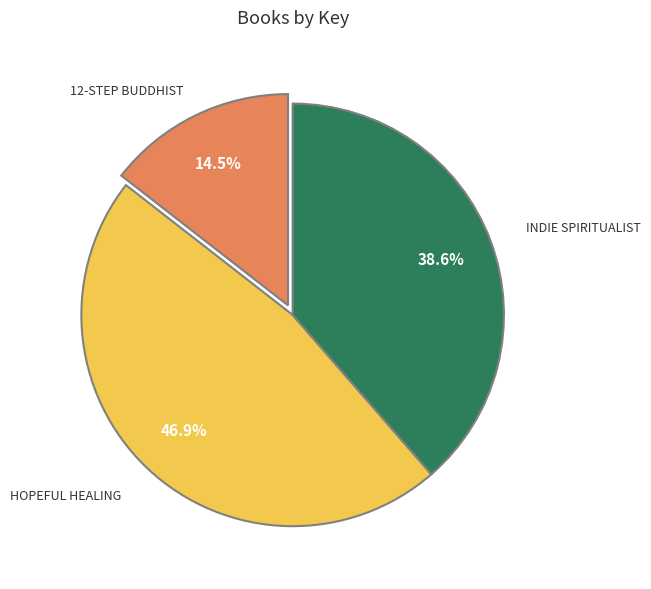

Is there a majority slice in this chart?

No